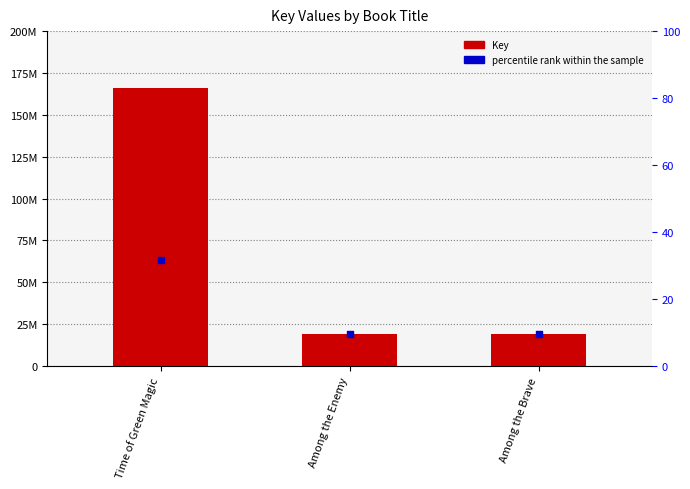

At which category is the sum across all series the highest?

Time of Green Magic